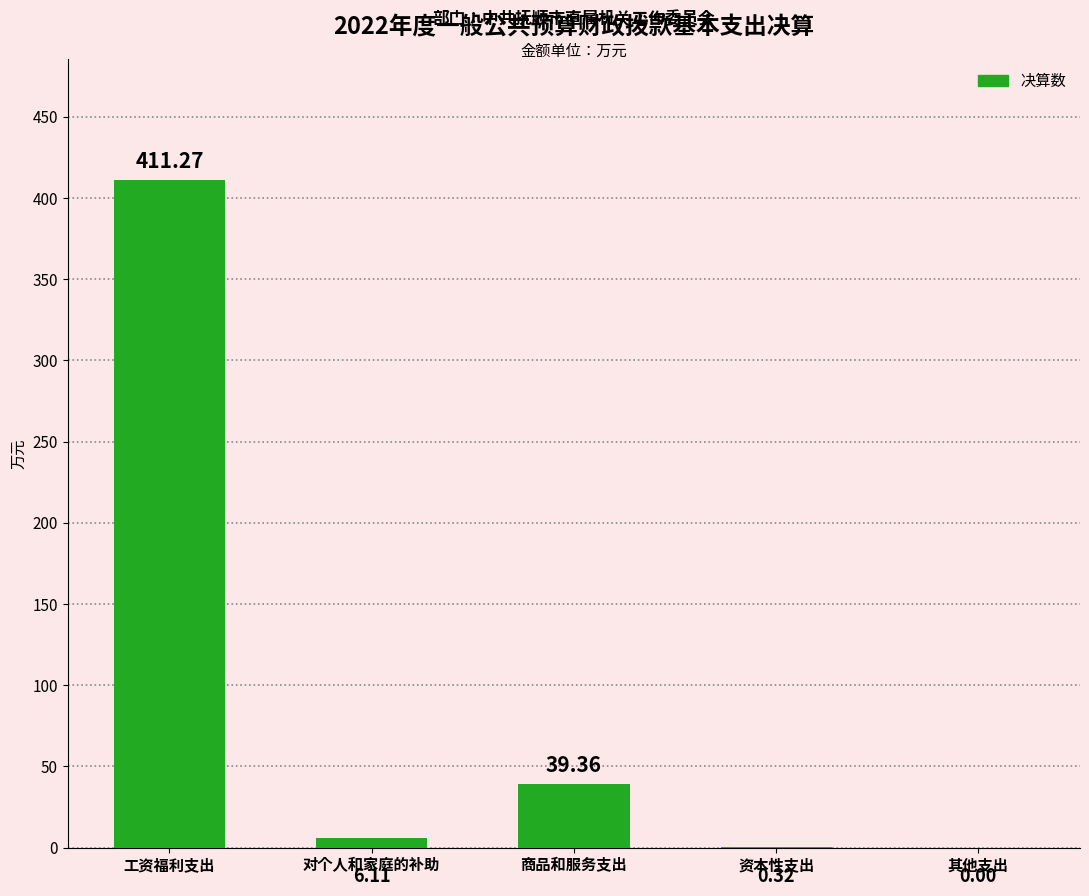

How many categories are shown in the chart?

5